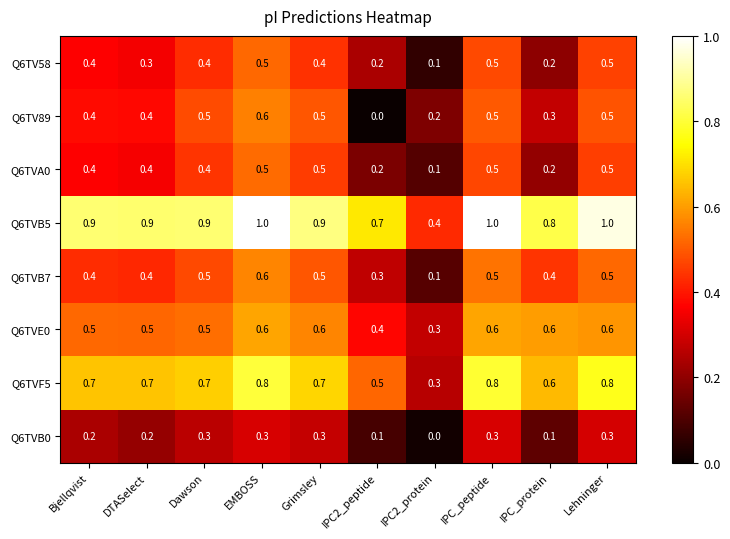

What is the greatest value displayed?

1.0